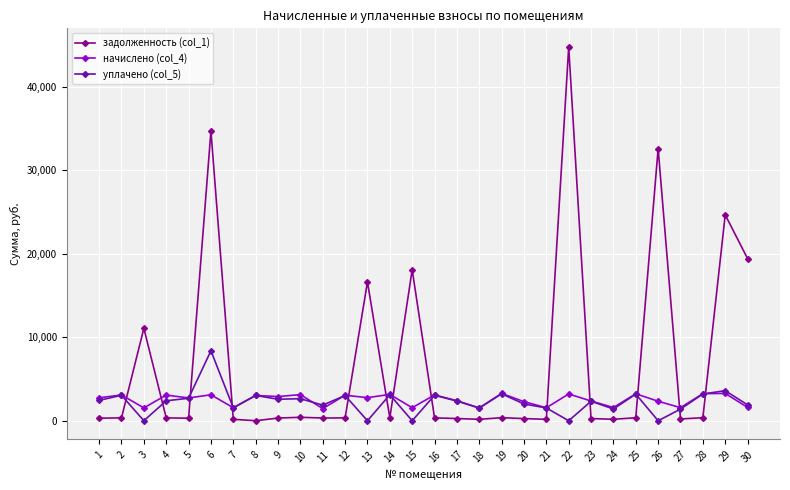

The value of уплачено (col_5) at 17 is 2364.7. True or false?

True